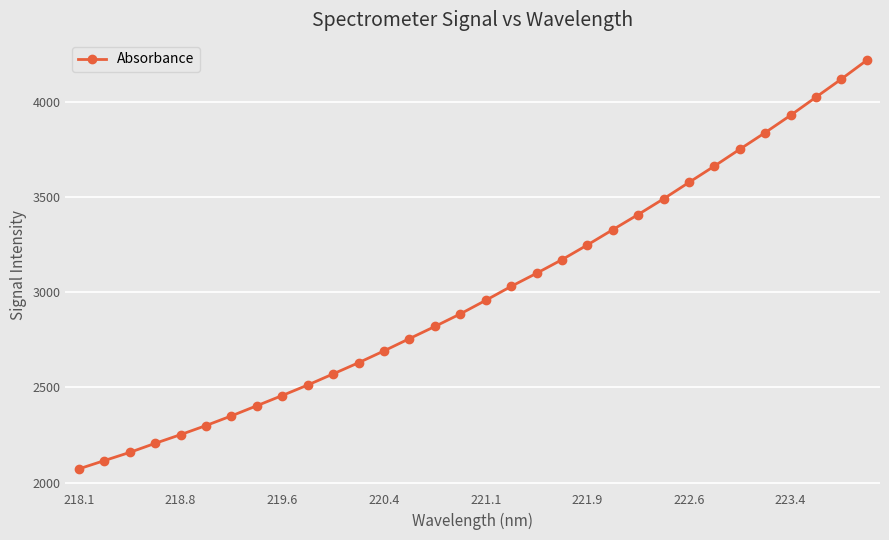

What is the minimum value shown in the chart?

2071.5